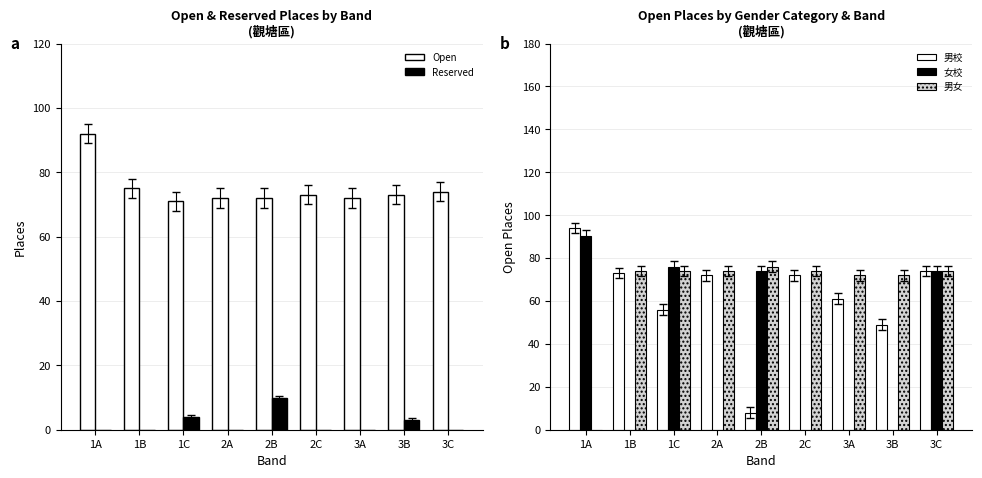

Where is 男校 nearest to the value 51?

3B